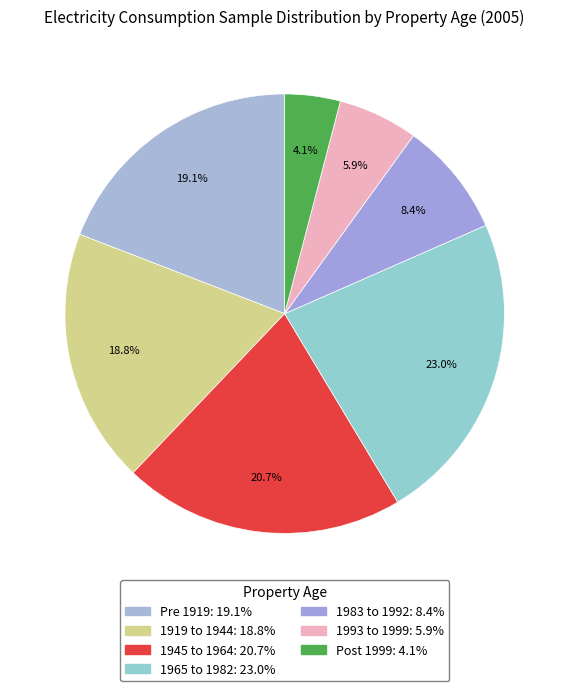

Is 1919 to 1944 the majority of the pie?

No